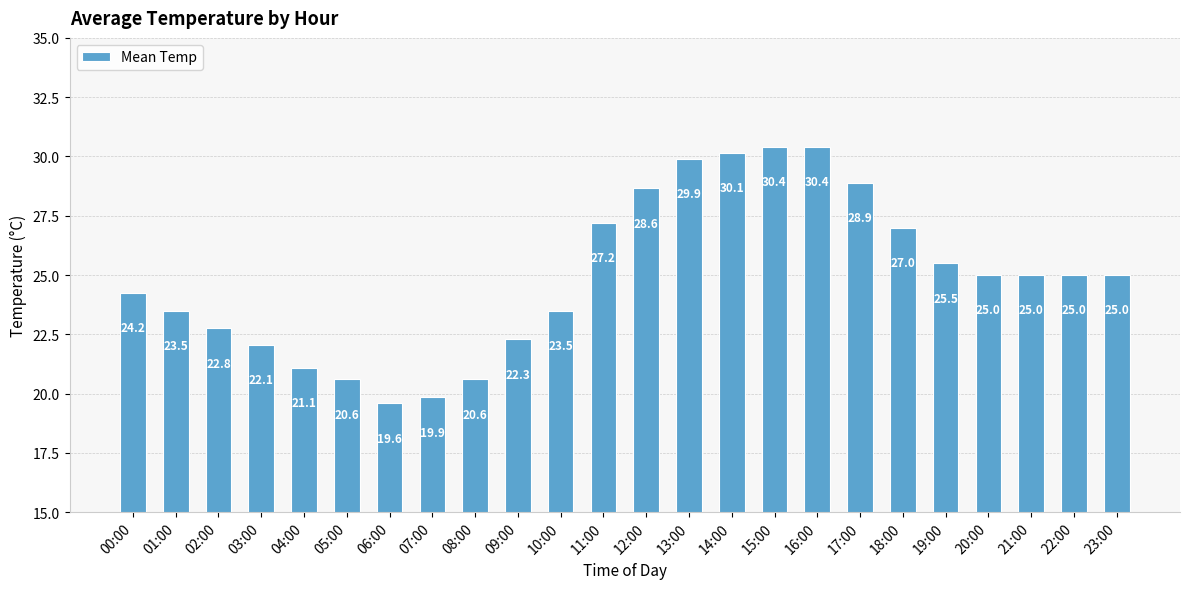

What is the average value?

24.9